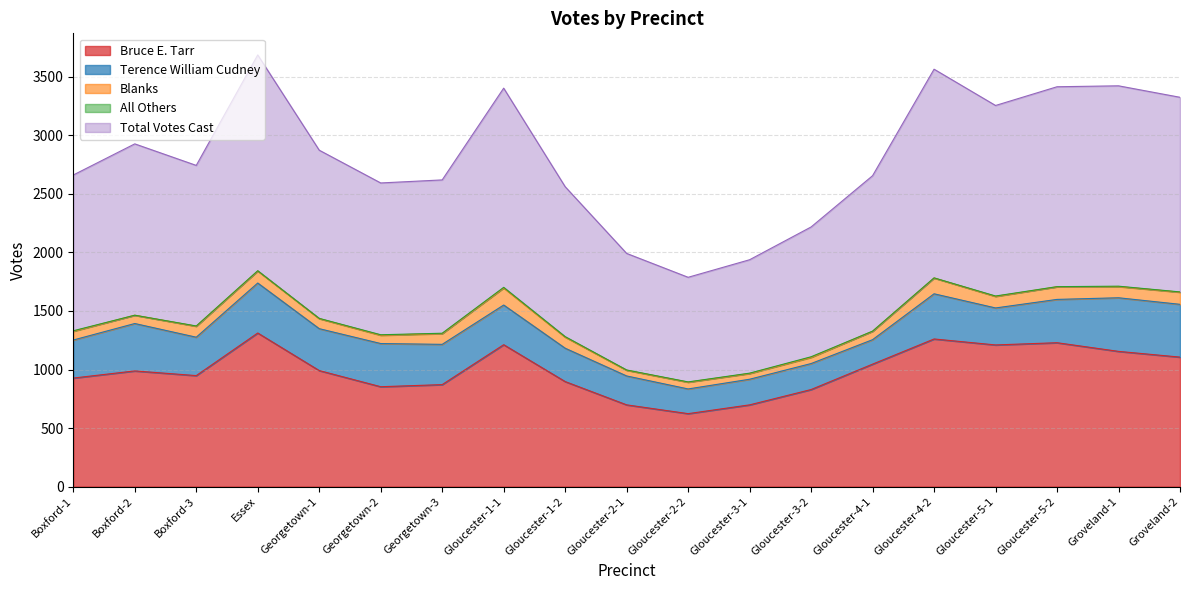

What is the average value of the Terence William Cudney series?

330